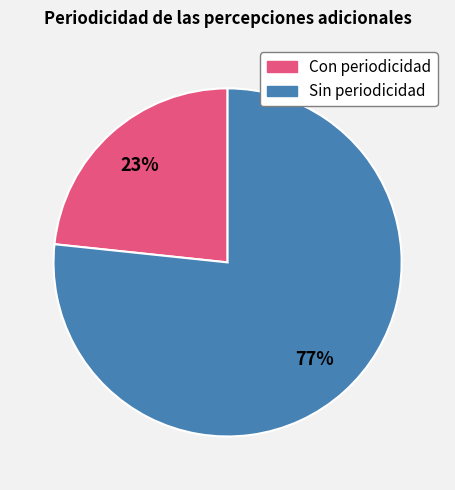

To the nearest percent, what is the average slice percentage?

50%